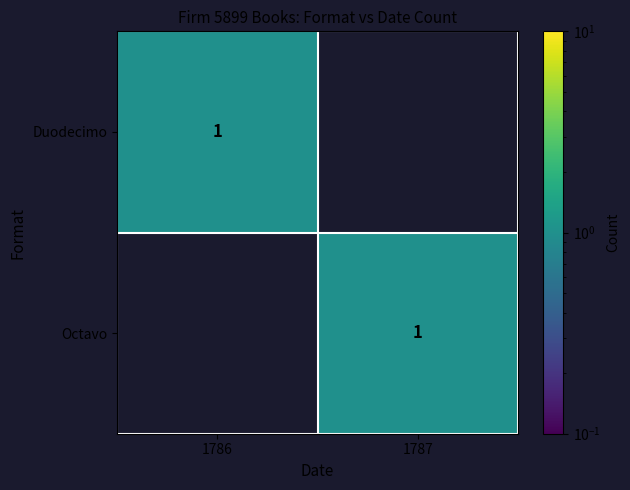

The Octavo series shows 1 at 1787. True or false?

True